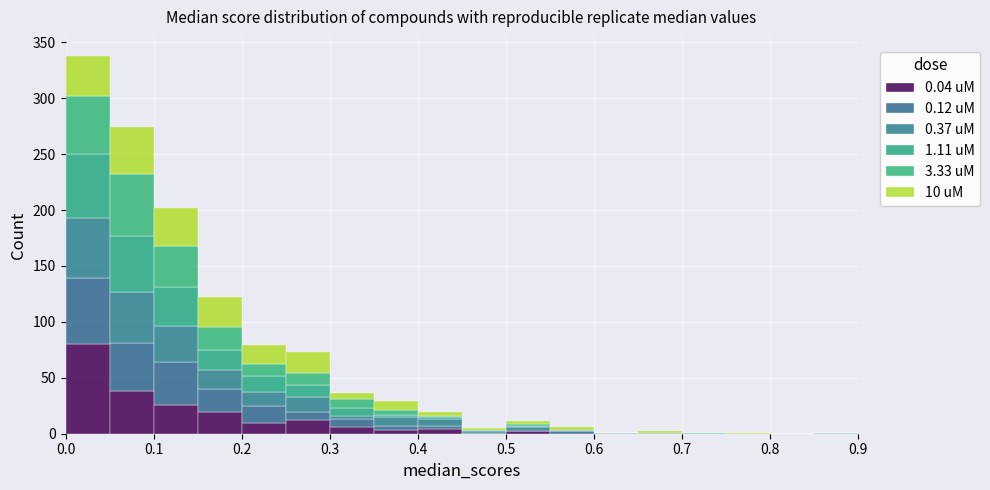

Which range on the x-axis has the tallest stacked bar (by total height)?

0.00 to 0.05